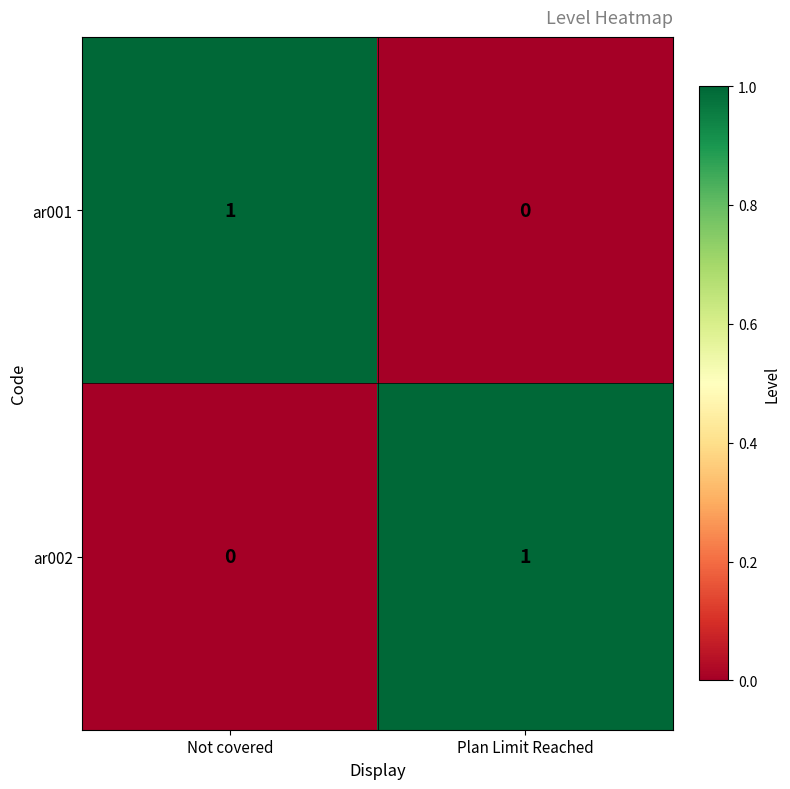

The value of ar002 at Plan Limit Reached is 1. True or false?

True